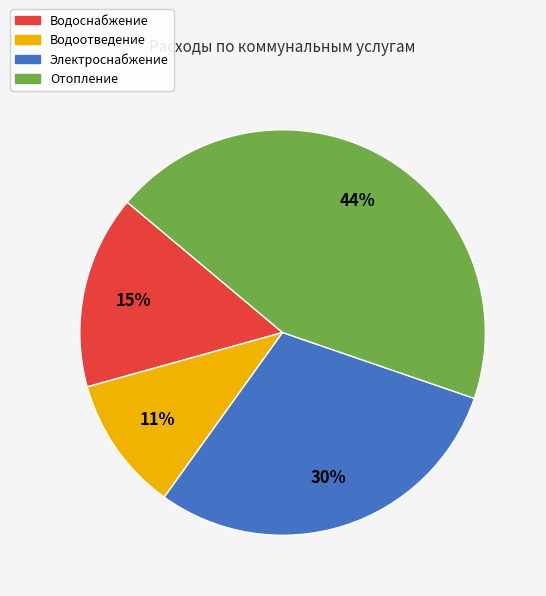

Is Водоотведение the majority of the pie?

No